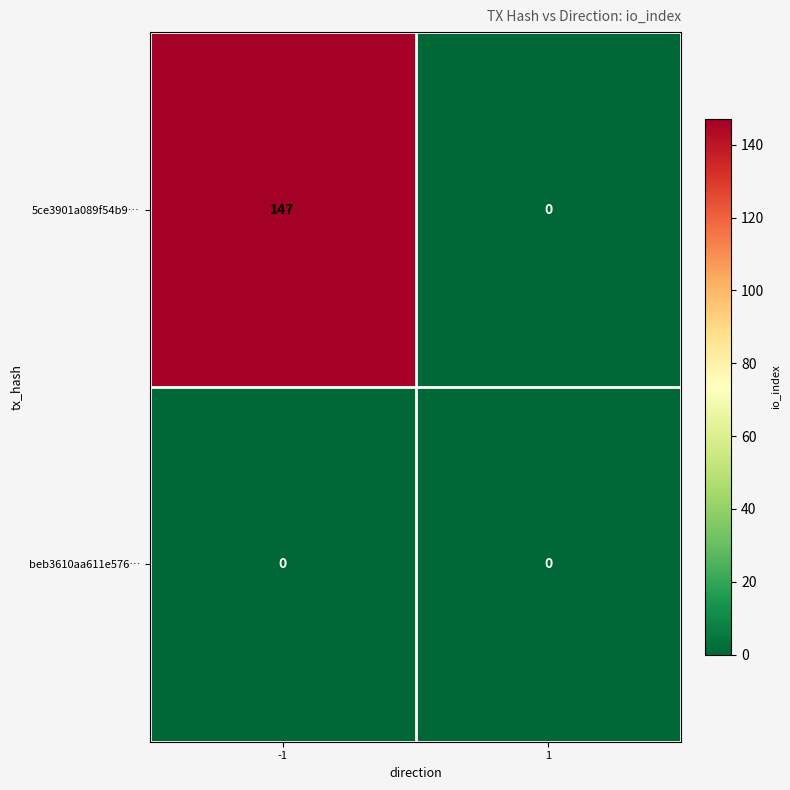

Reading left to right, what are all the values shown in this chart?

5ce3901a089f54b9…: -1=147	1=0
beb3610aa611e576…: -1=0	1=0